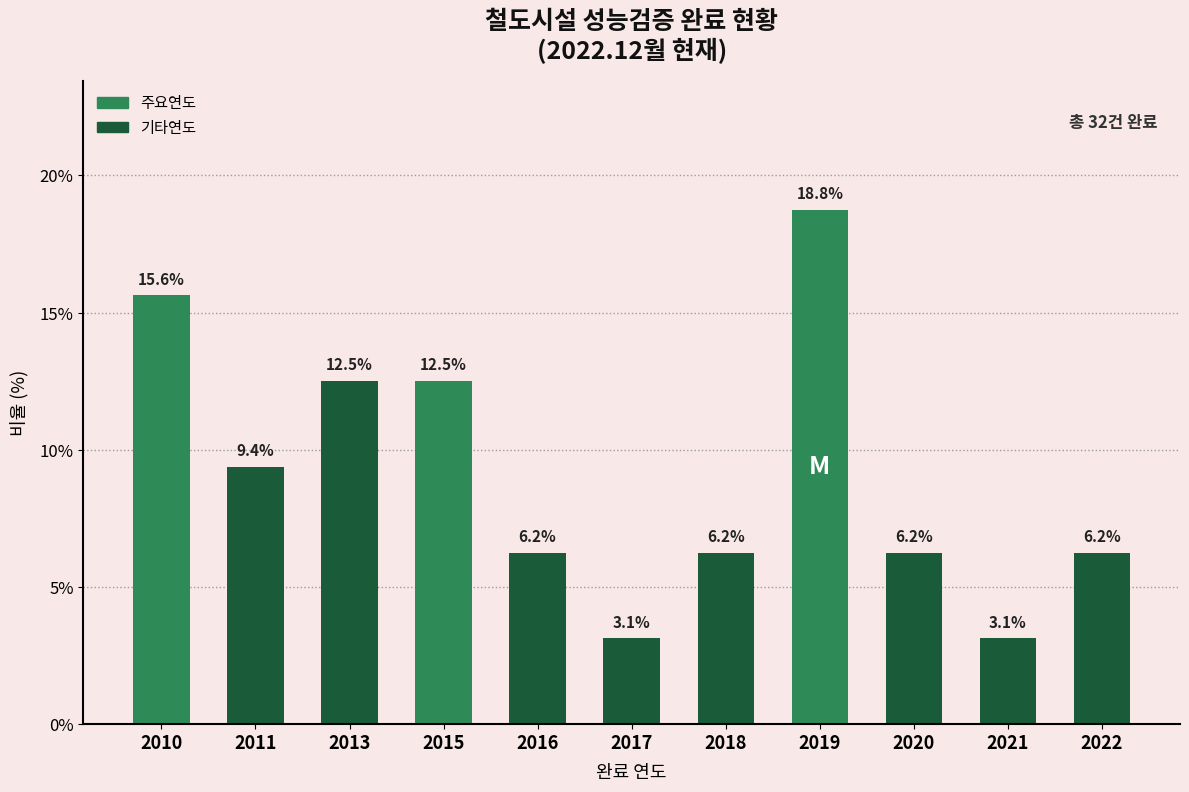

Which has a higher value, 2011 or 2015?

2015